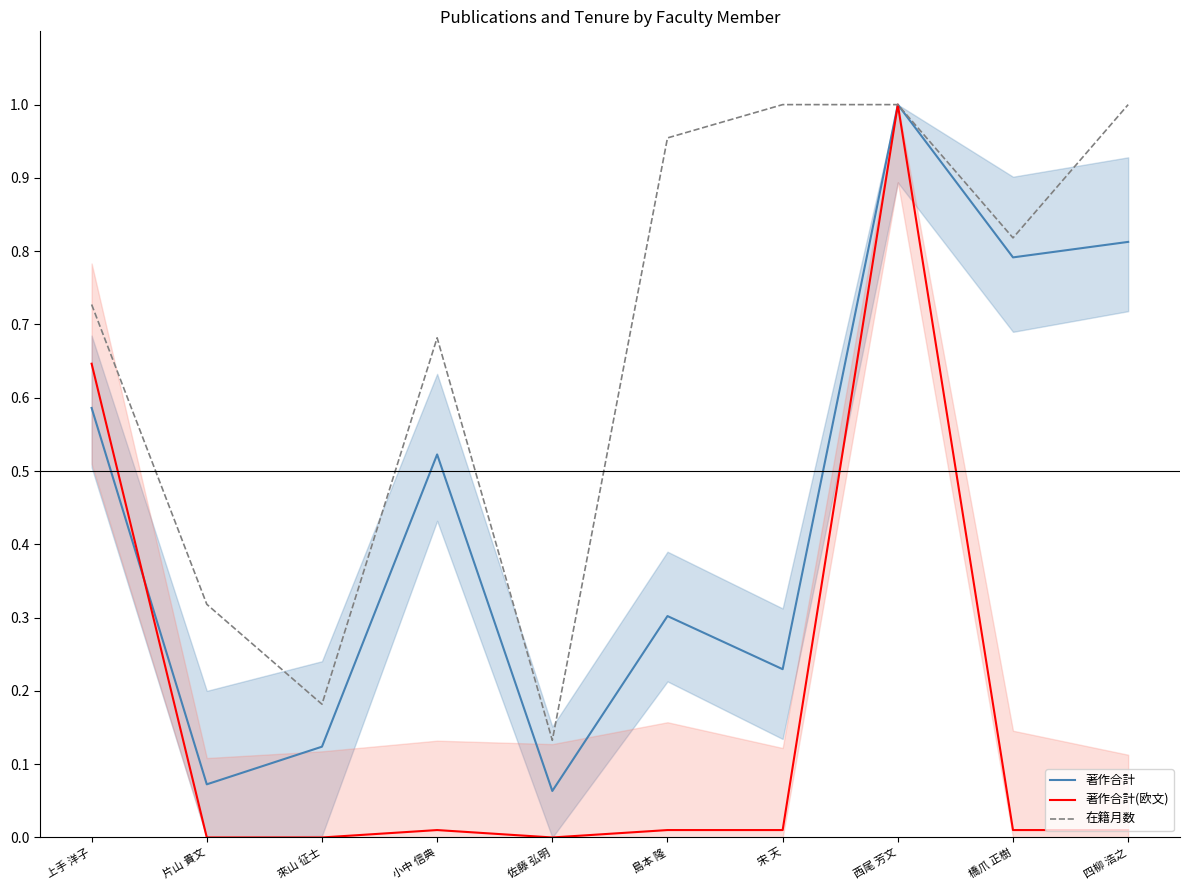

Does the chart display data point markers on the line(s)?

No